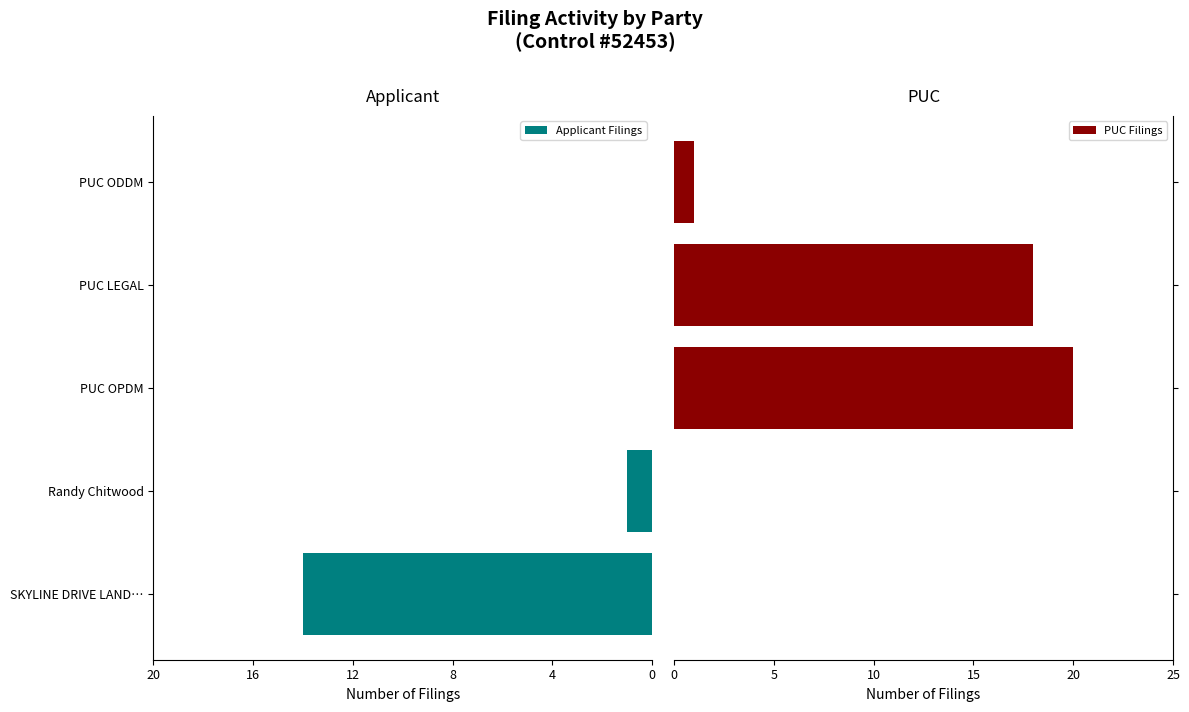

What is the sum of all Applicant Filings values?

15